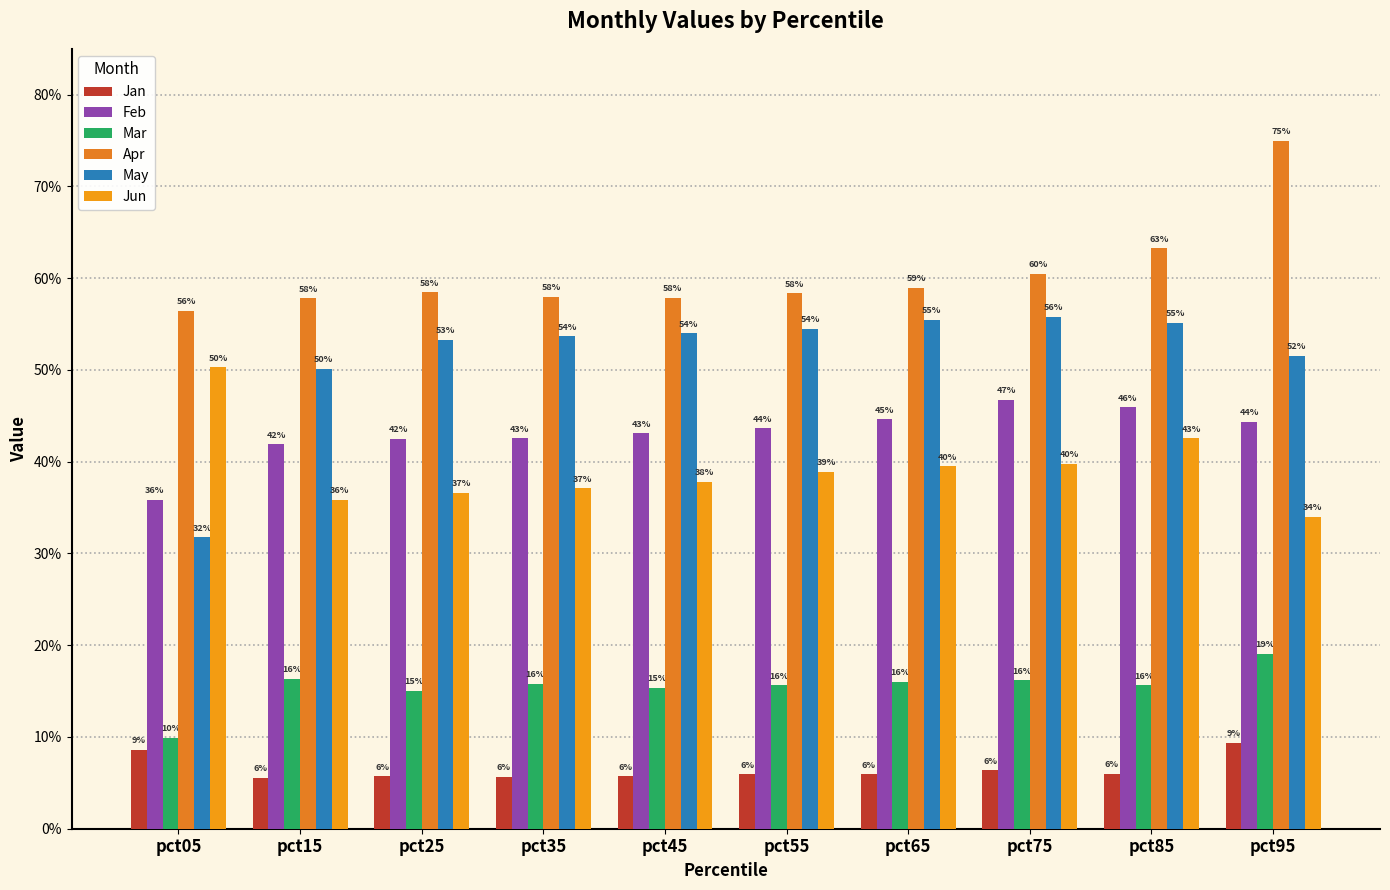

Which series has the largest range (max minus min)?

May